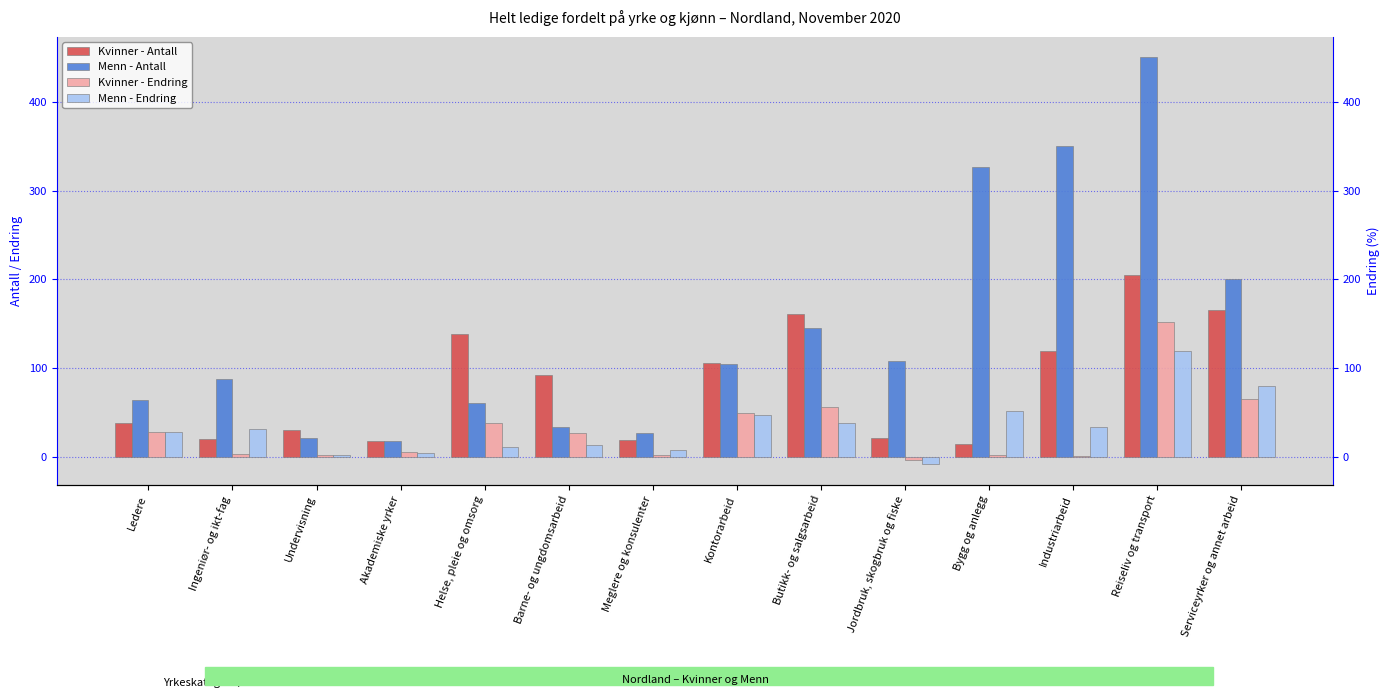

How many data points does each series have?

14